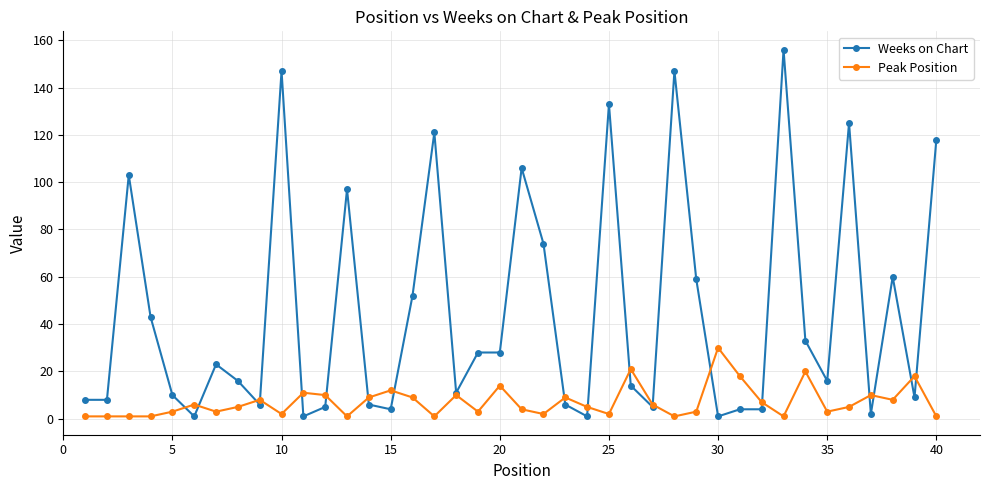

How many series are shown in this chart?

2